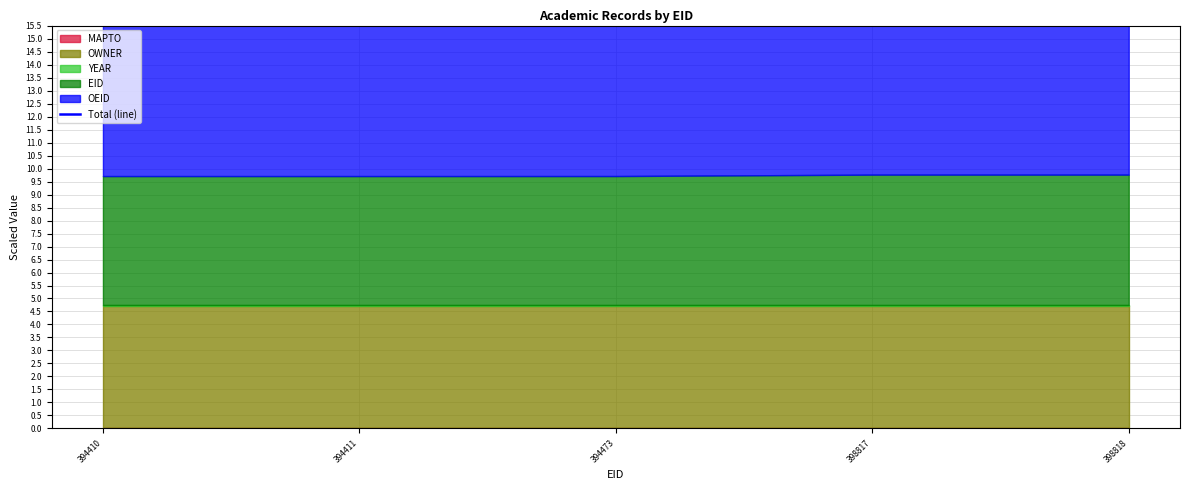

Rank the categories by value from highest to lowest.

394473, 398817, 398818, 394410, 394411